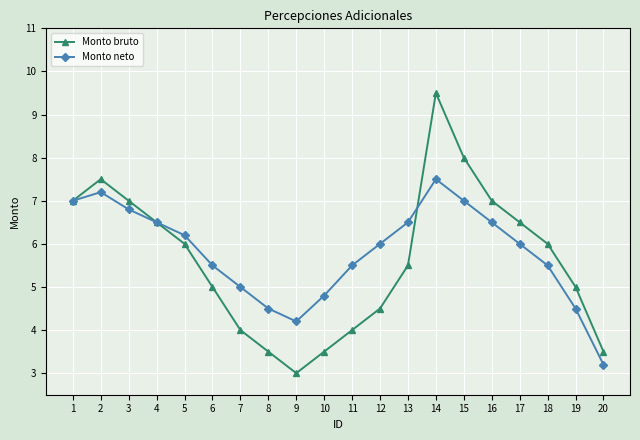

How many categories are shown in the chart?

20